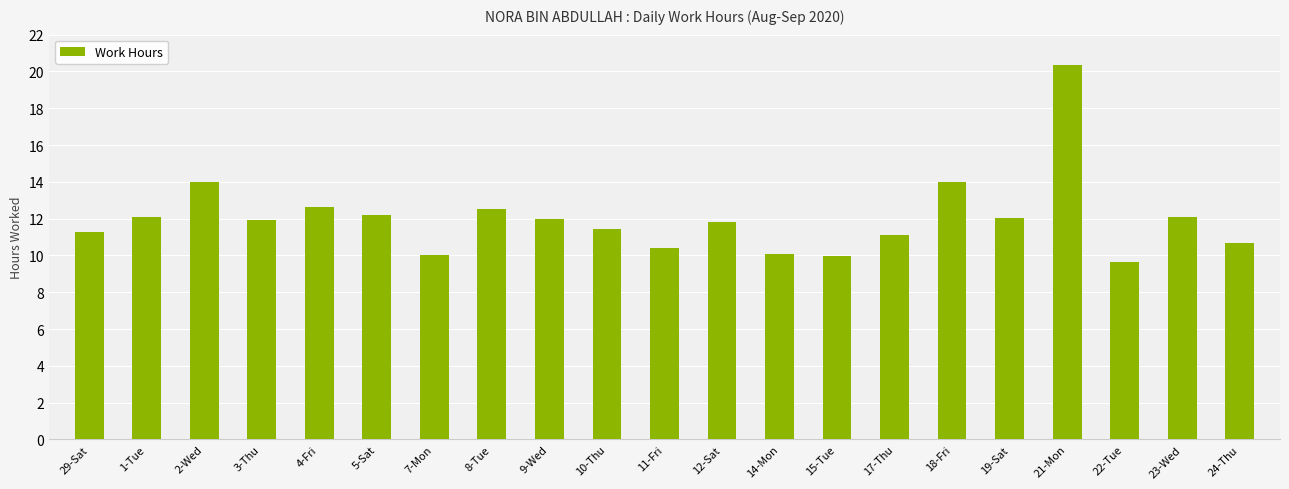

What is the label of the 16th bar from the right?

5-Sat